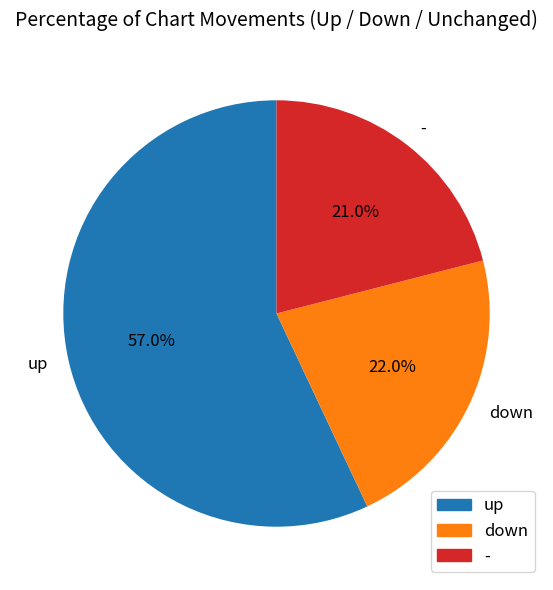

Does any single category account for the majority?

Yes